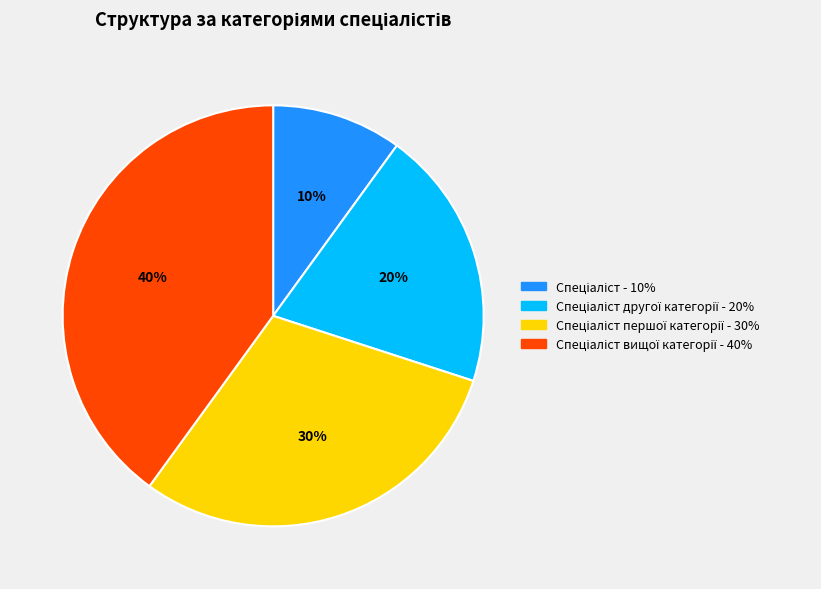

To the nearest percent, what is the average slice percentage?

25%